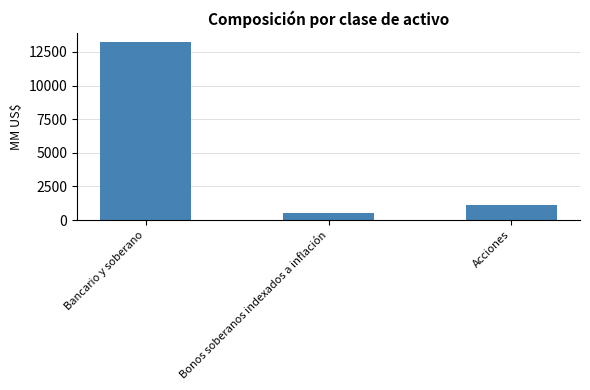

What is the label of the 1st bar from the right?

Acciones